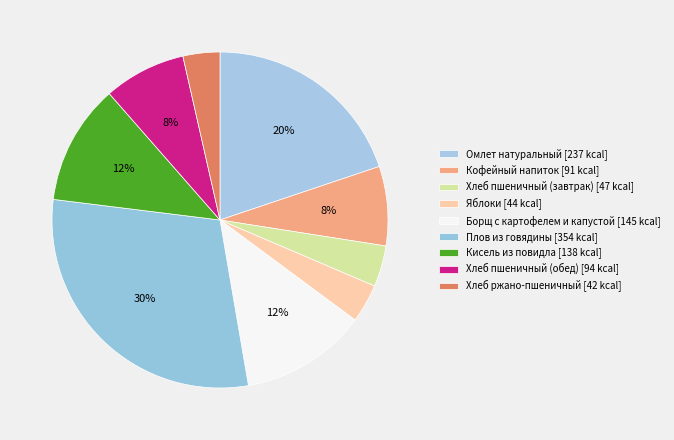

What percentage is NOT represented by Борщ с картофелем и капустой?

87.9%